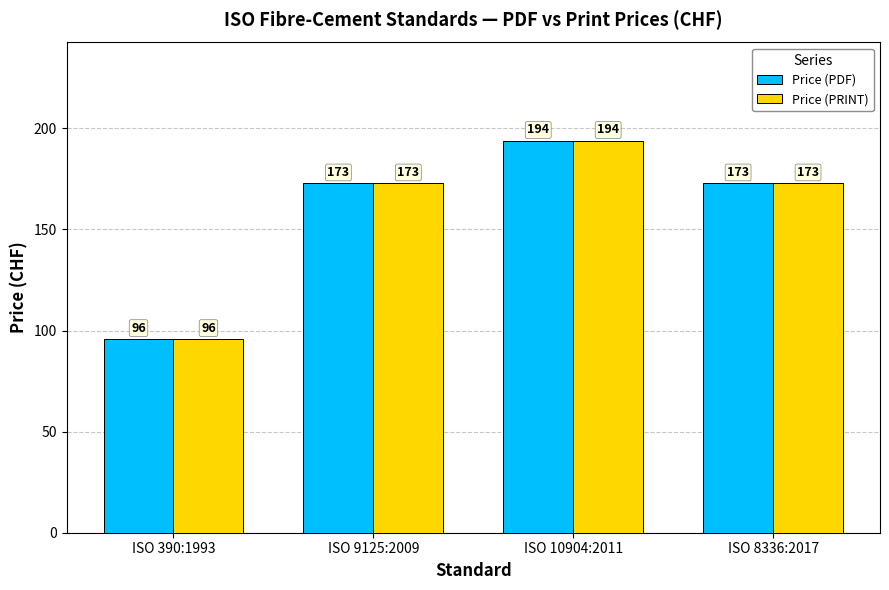

What is the difference between the maximum and minimum values in the Price (PRINT) series?

98